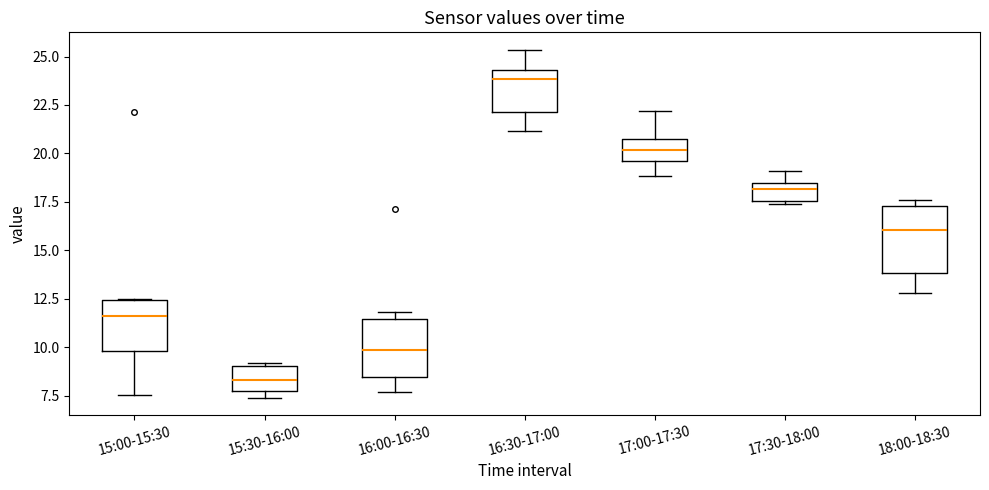

Which box's median line is the lowest?

15:30-16:00